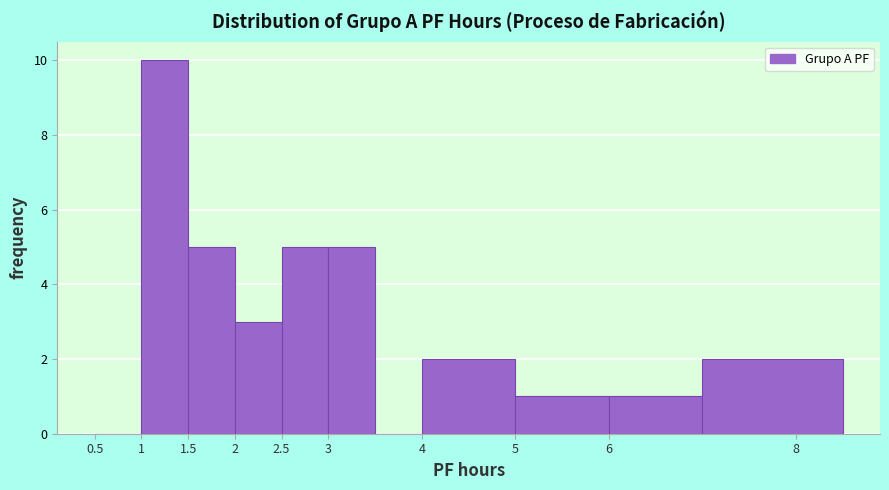

Reading left to right, transcribe this chart: for each bar, give the range it covers on the x-axis and its height. The values are not printed on the chart, so give them approximately, as read against the axis.

0.5 to 1.0: 0
1.0 to 1.5: 10
1.5 to 2.0: 5
2.0 to 2.5: 3
2.5 to 3.0: 5
3.0 to 3.5: 5
3.5 to 4.0: 0
4.0 to 5.0: 2
5.0 to 6.0: 1
6.0 to 7.0: 1
7.0 to 8.5: 2